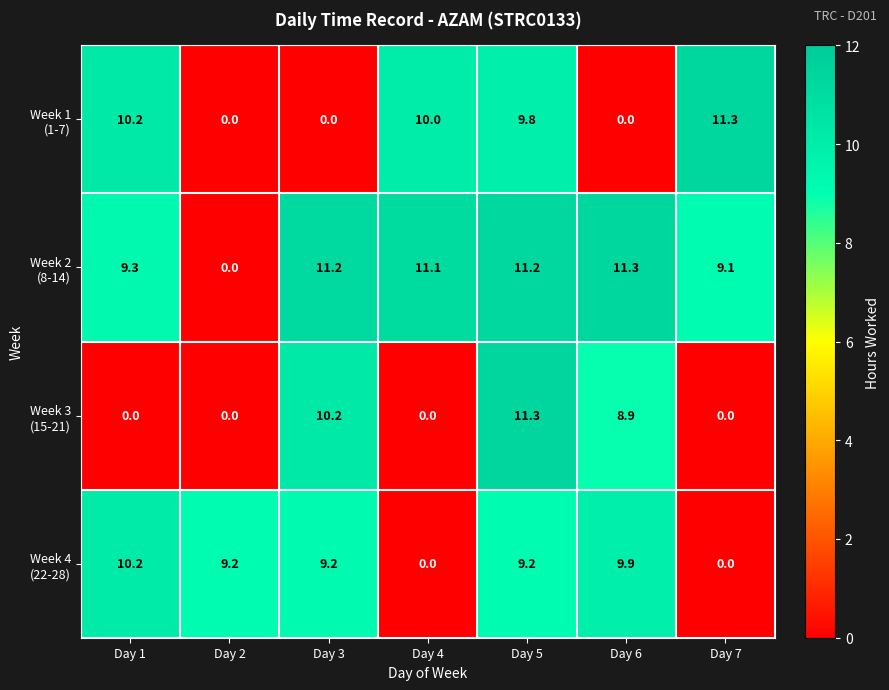

What is the total value across all series at Day 2?

9.2